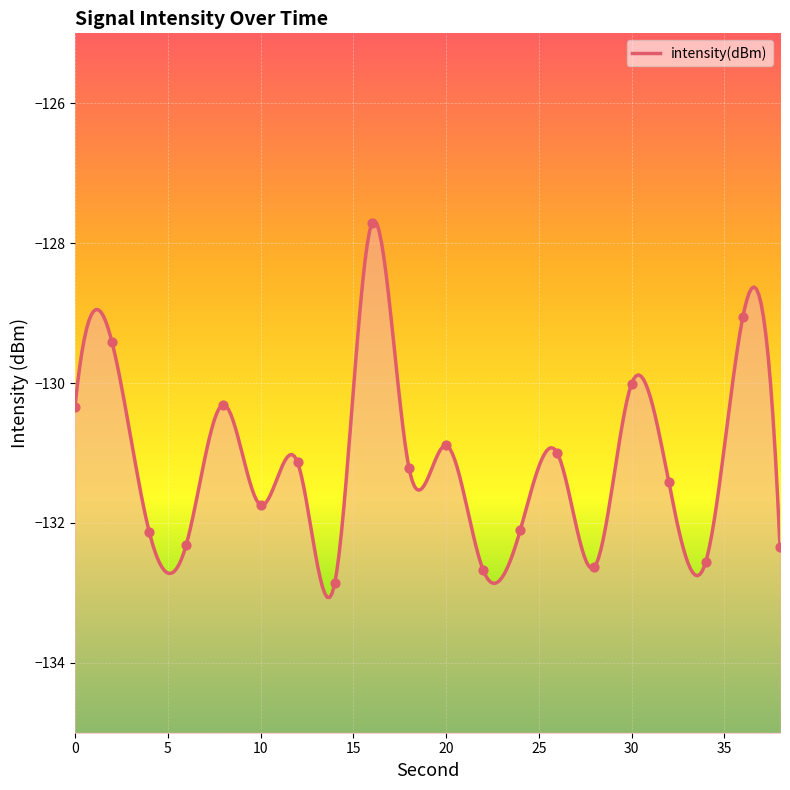

Which has a higher value, 24 or 16?

16